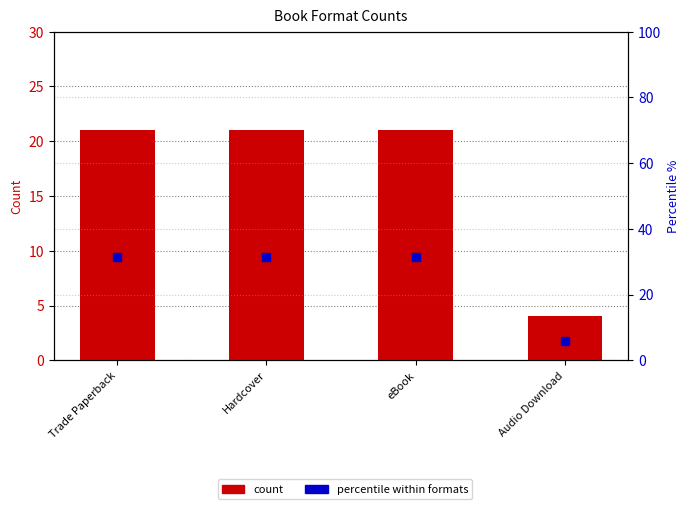

Which series reaches the minimum Y coordinate?

count